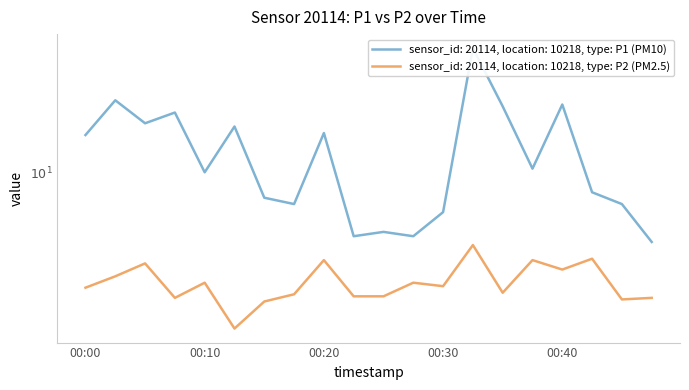

Reading left to right, list all the values displayed in this chart.

P1: 11.1	12.2	11.4	11.8	10.0	11.3	9.3	9.2	11.1	8.4	8.5	8.4	9.0	14.0	12.0	10.1	12.0	9.5	9.2	8.3
P2: 7.3	7.5	7.8	7.1	7.4	6.5	7.0	7.2	7.9	7.1	7.1	7.4	7.3	8.2	7.2	7.9	7.7	7.9	7.1	7.1